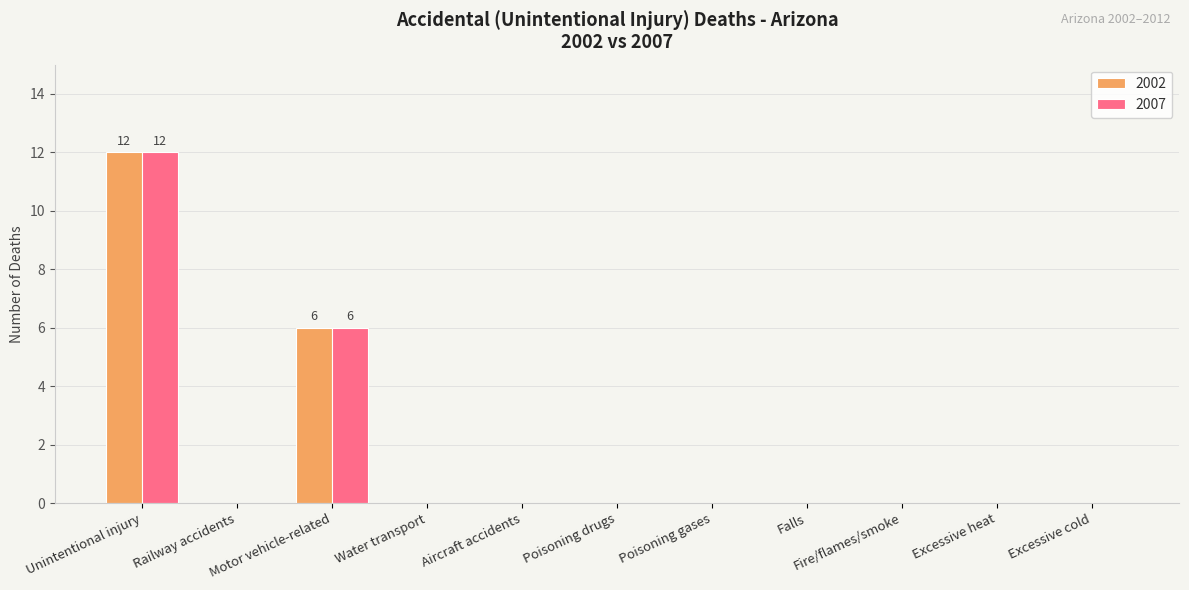

What is the sum of all 2007 values?

18